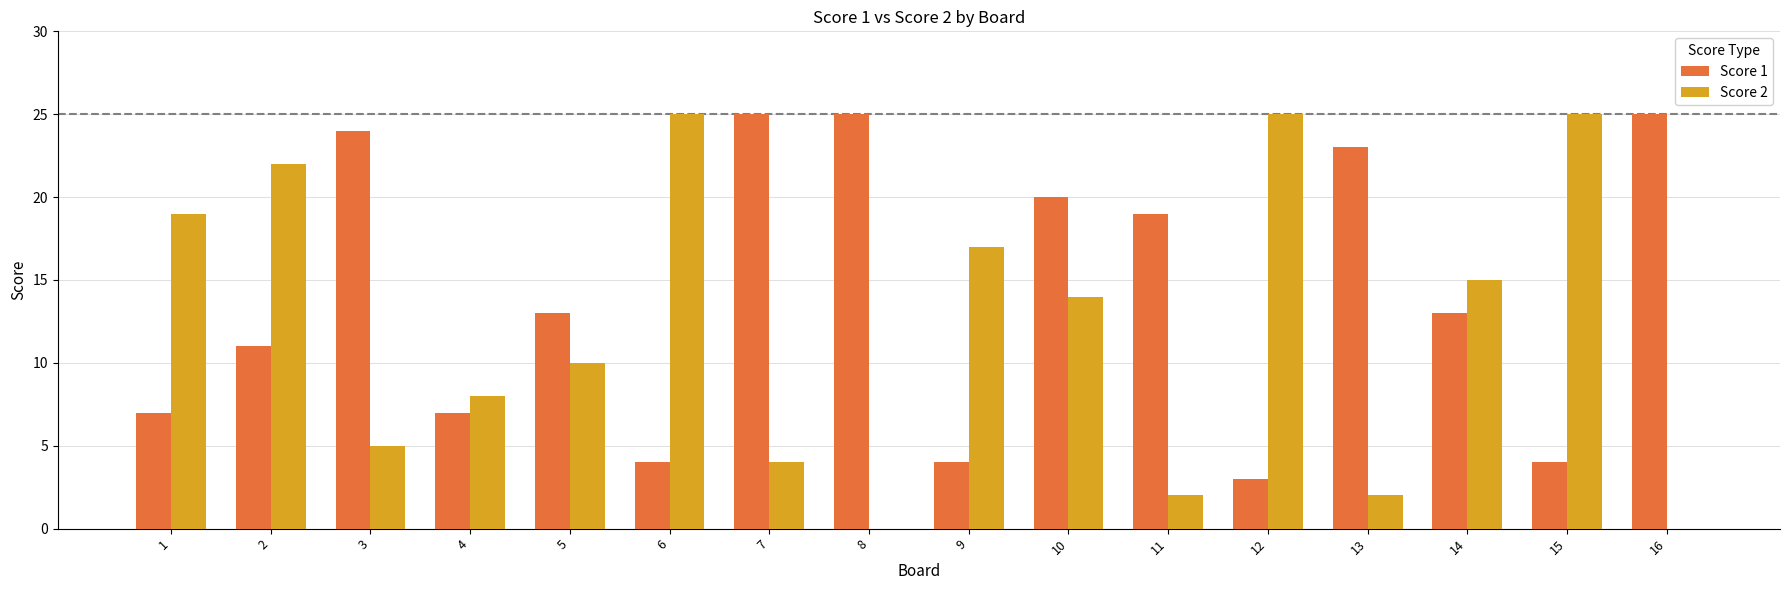

What are all the series names shown in the legend?

Score 1, Score 2